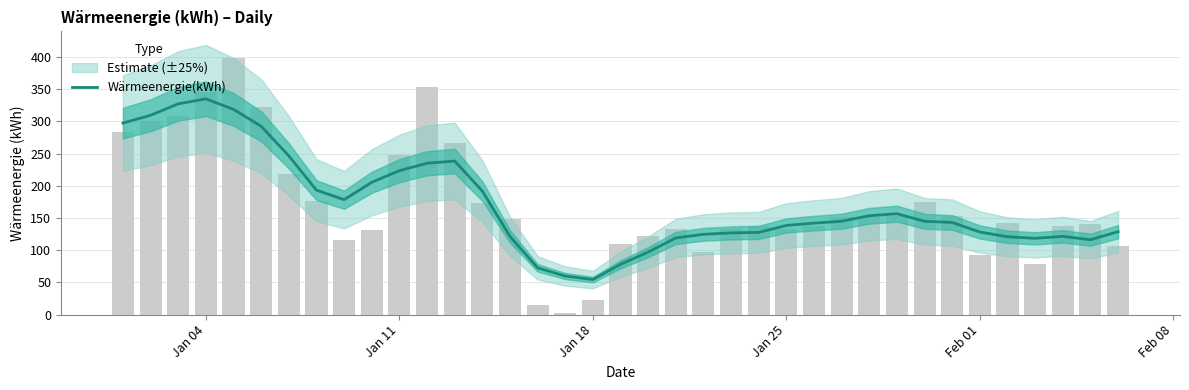

How many values are below 143?

18